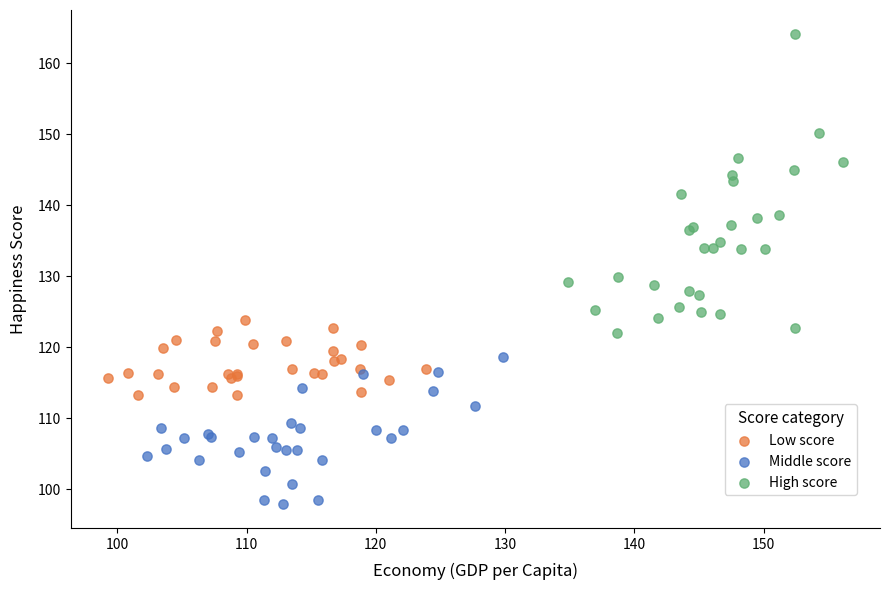

Which series reaches the maximum Y coordinate?

High score